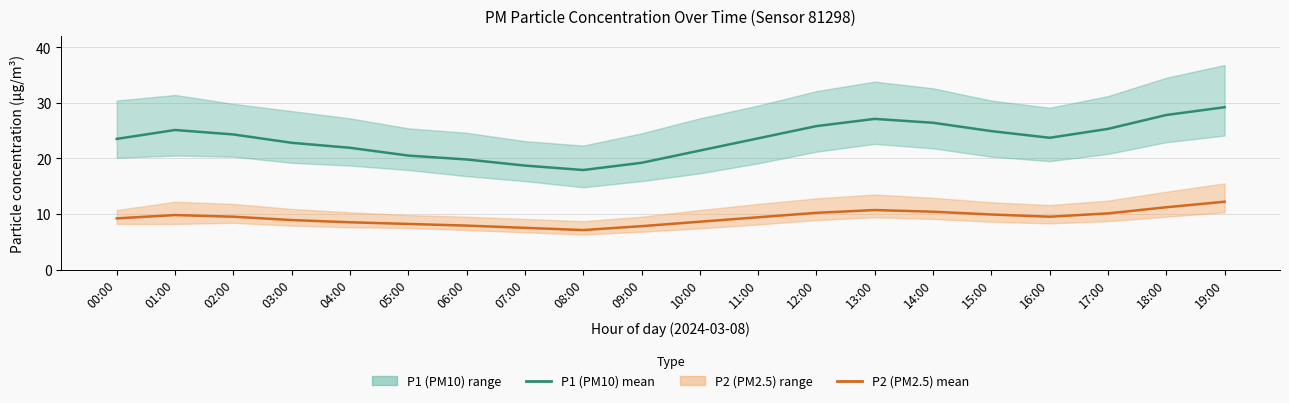

What is the maximum value shown in the chart?

29.2